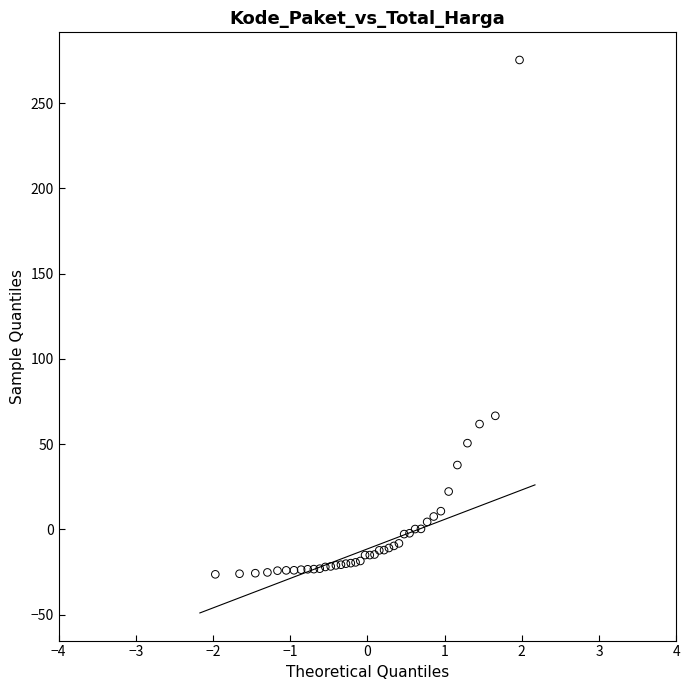

What Y value in the scatter plot is closest to 124?

66.6